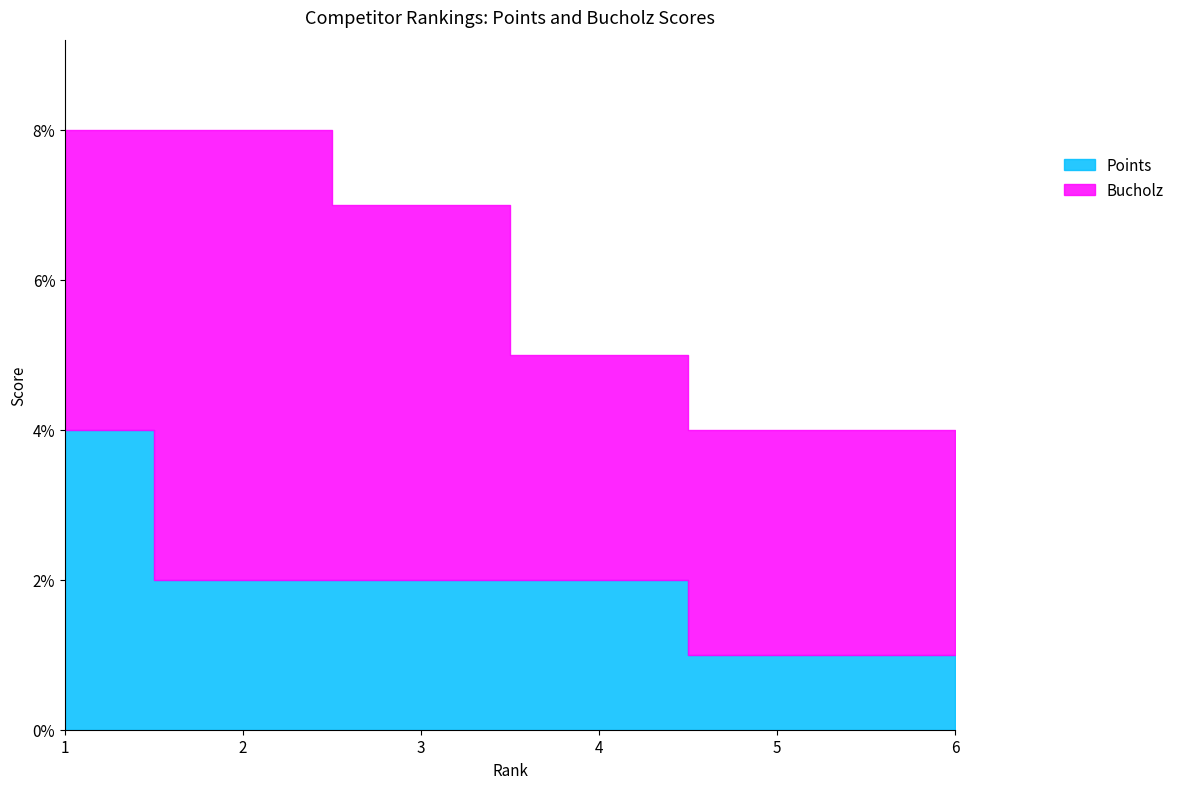

What value does the data have at 1?

4